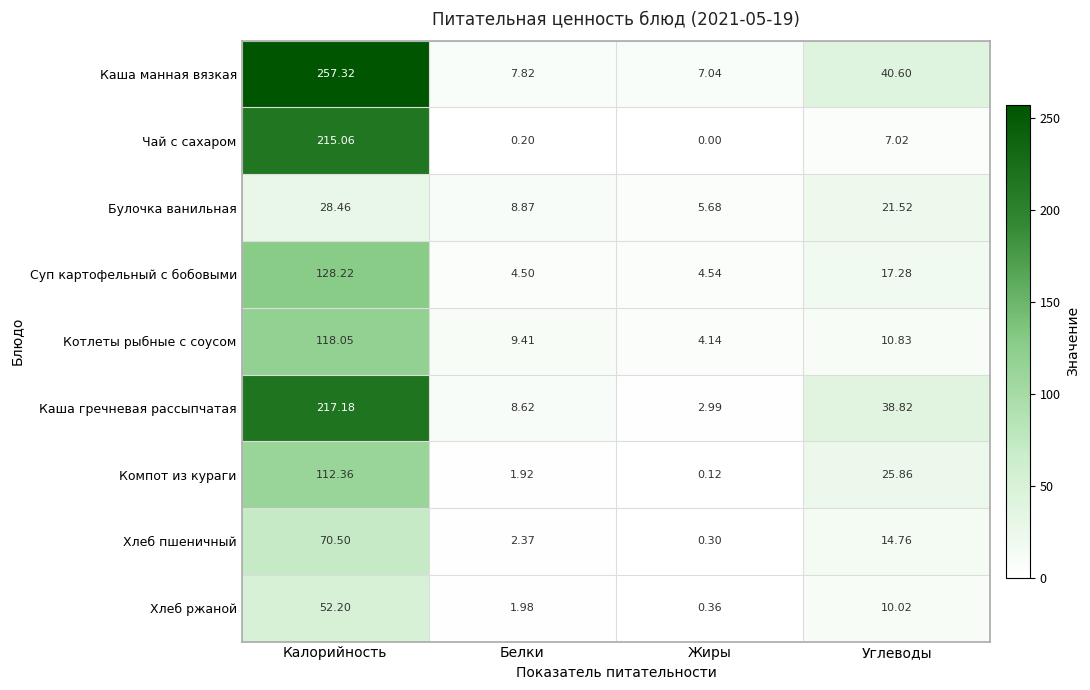

Rank the series at Жиры from lowest to highest value.

Чай с сахаром, Компот из кураги, Хлеб пшеничный, Хлеб ржаной, Каша гречневая рассыпчатая, Котлеты рыбные с соусом, Суп картофельный с бобовыми, Булочка ванильная, Каша манная вязкая